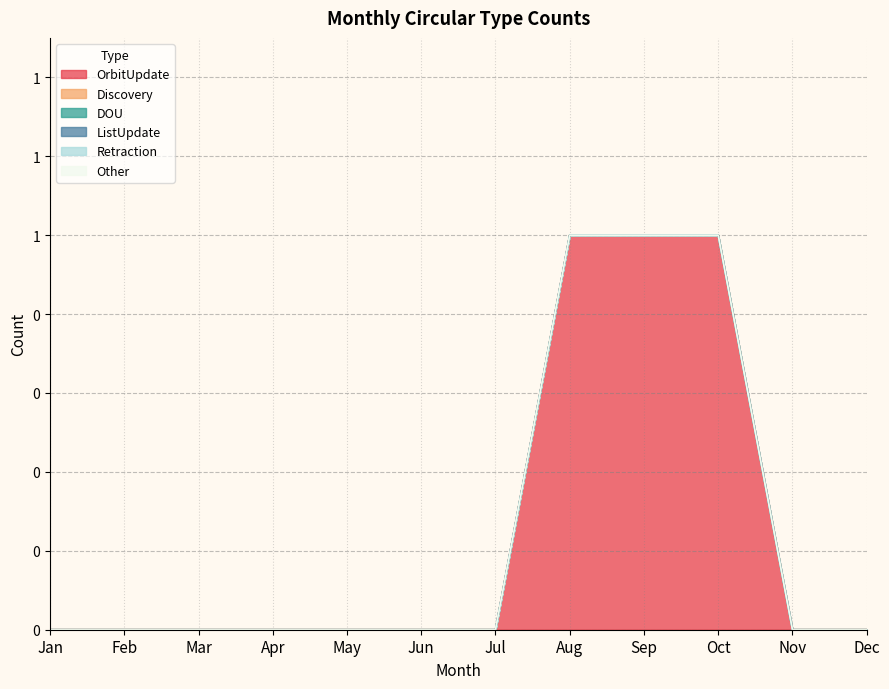

Which series changed the most between Jan and Mar?

OrbitUpdate